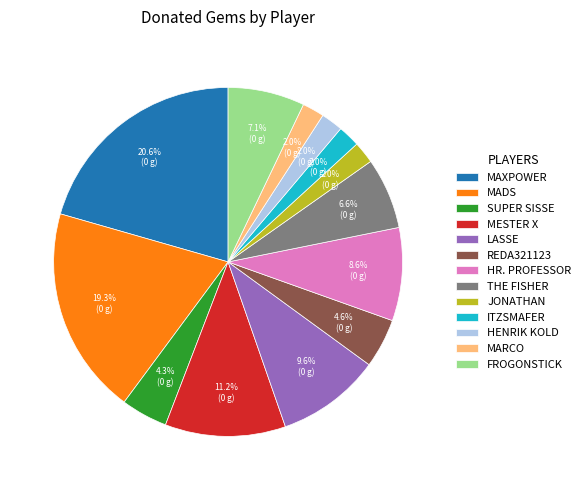

How many segments does this pie chart have?

13